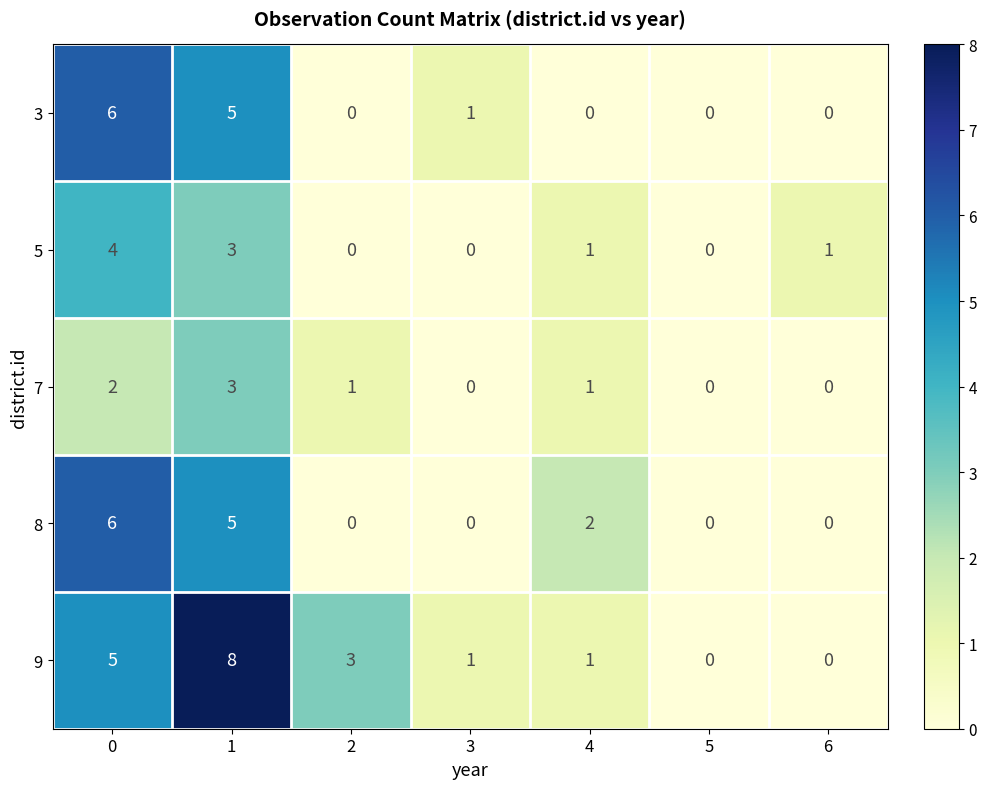

What is the total value across all series at 0?

23